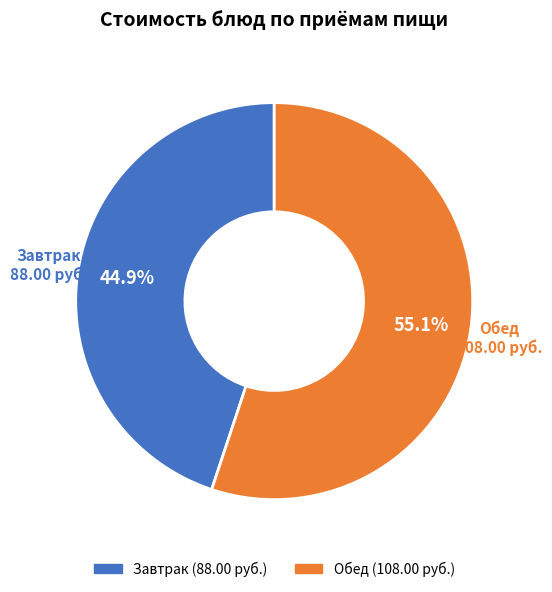

Is there any slice that represents more than half of the pie?

Yes